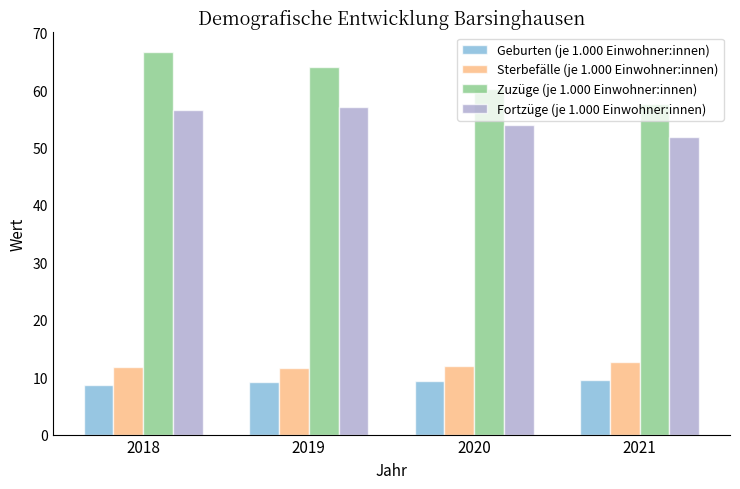

What is the difference between the highest and lowest values at 2019?

55.0